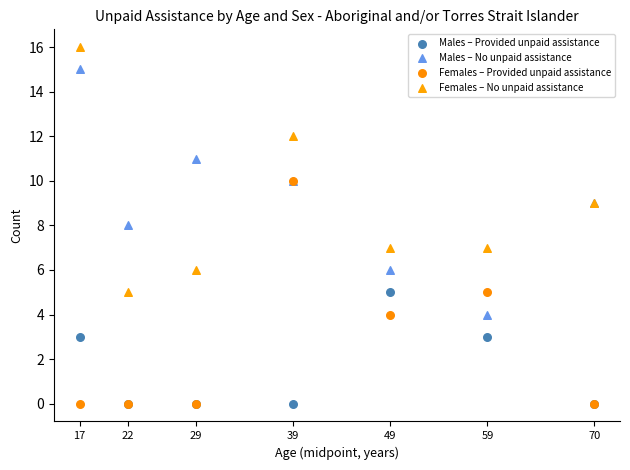

What are all the series names shown in the legend?

Males – Provided unpaid assistance, Males – No unpaid assistance, Females – Provided unpaid assistance, Females – No unpaid assistance